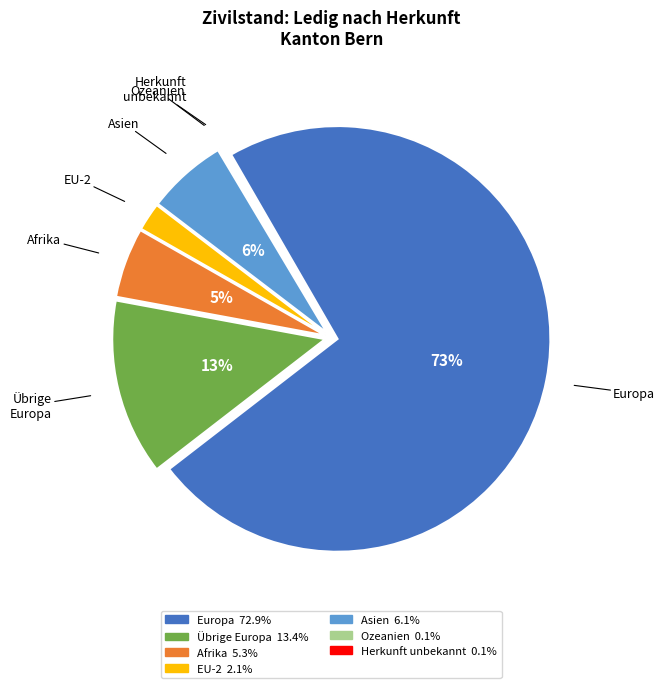

Which category has the biggest portion of the pie?

Europa